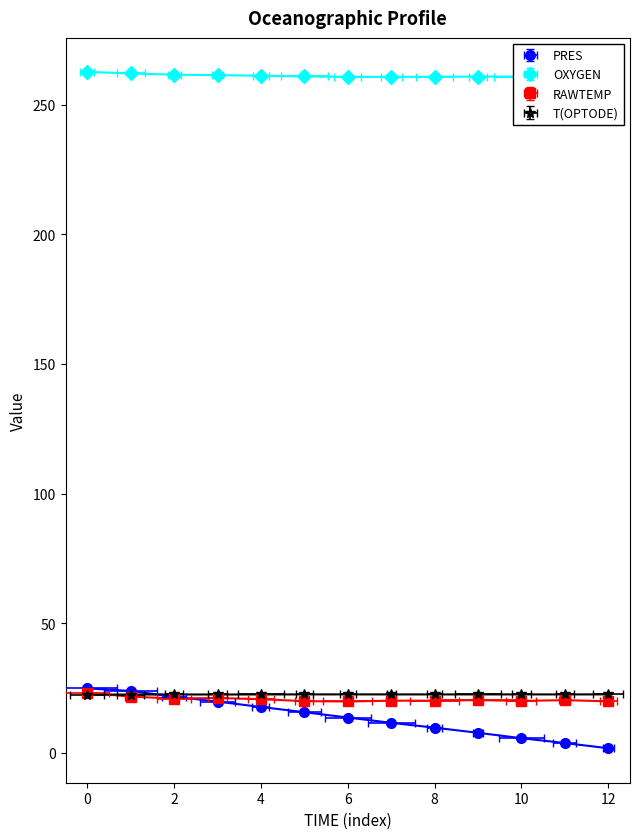

What is the difference between the second highest and minimum values in the OXYGEN series?

1.3